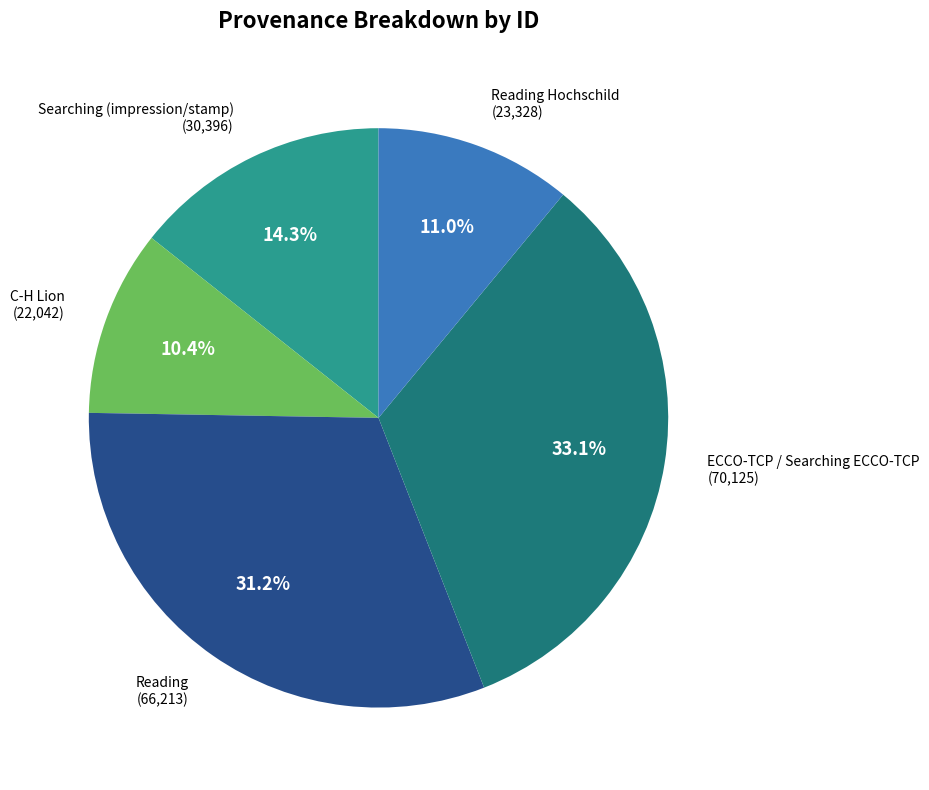

Approximately how many times larger is the value at Reading compared to ECCO-TCP / Searching ECCO-TCP?

0.9